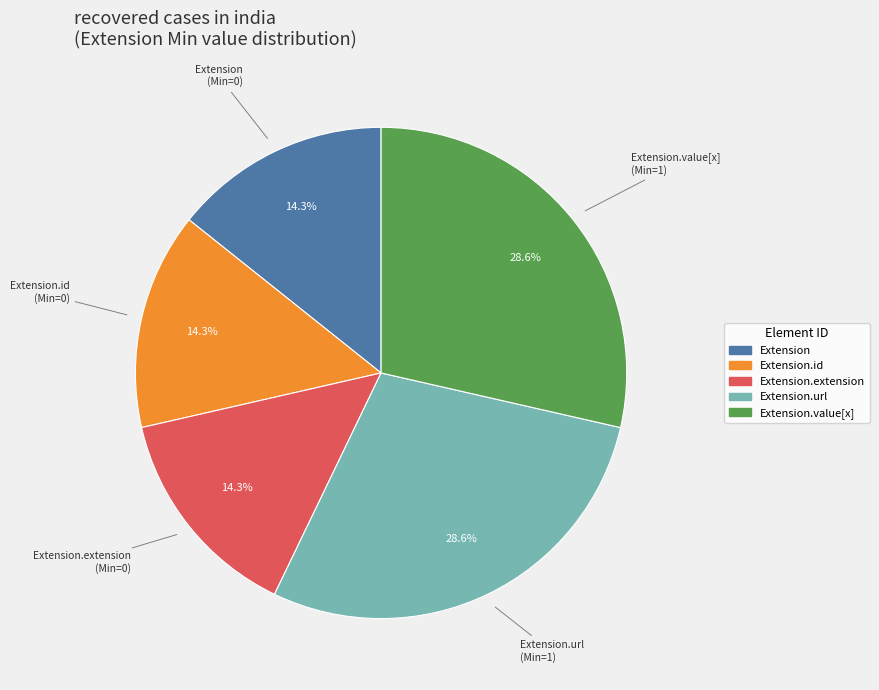

Is there a majority slice in this chart?

No